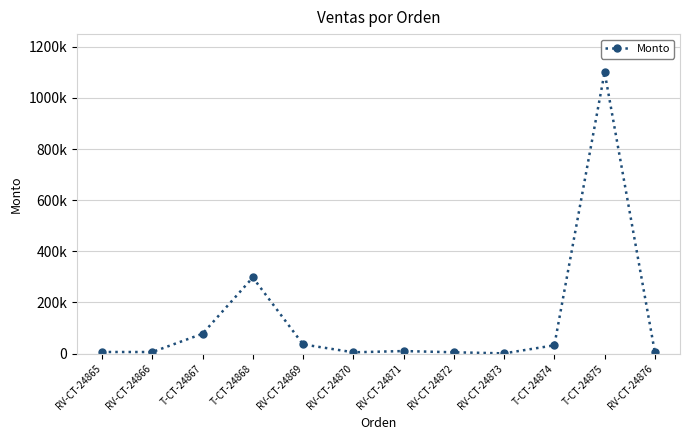

Reading left to right, extract all data points from this chart.

6180.0	5989.5	77500.0	297600.0	35772.0	4880.0	9760.0	4980.0	735.0	32240.0	1100970.0	4950.0